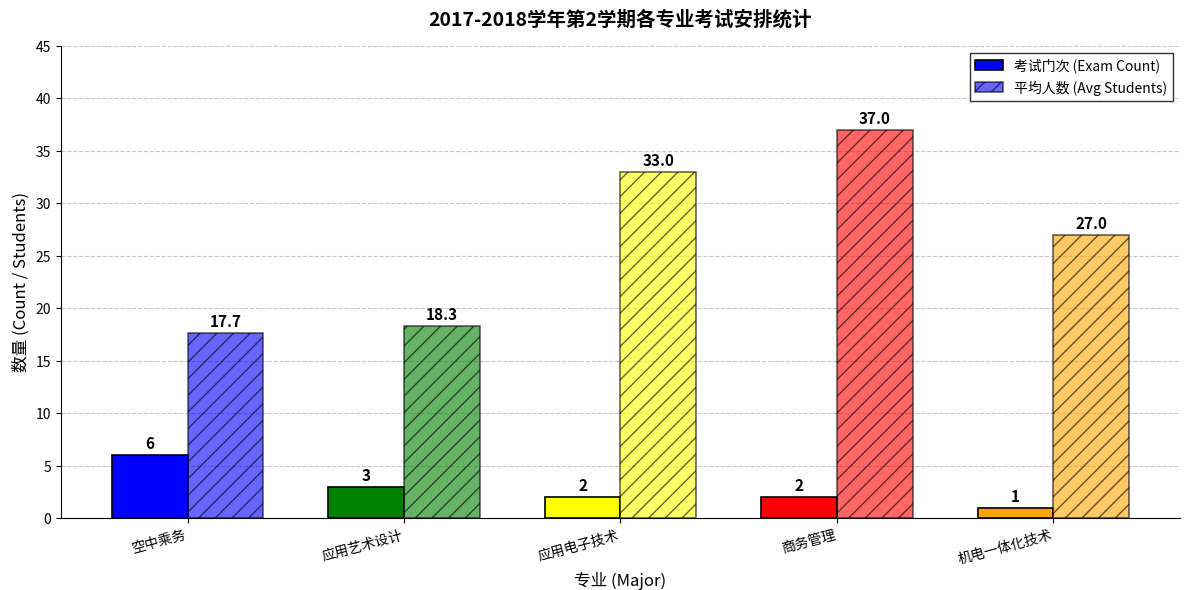

Which series changed the most between 应用艺术设计 and 商务管理?

平均人数 (Avg Students)